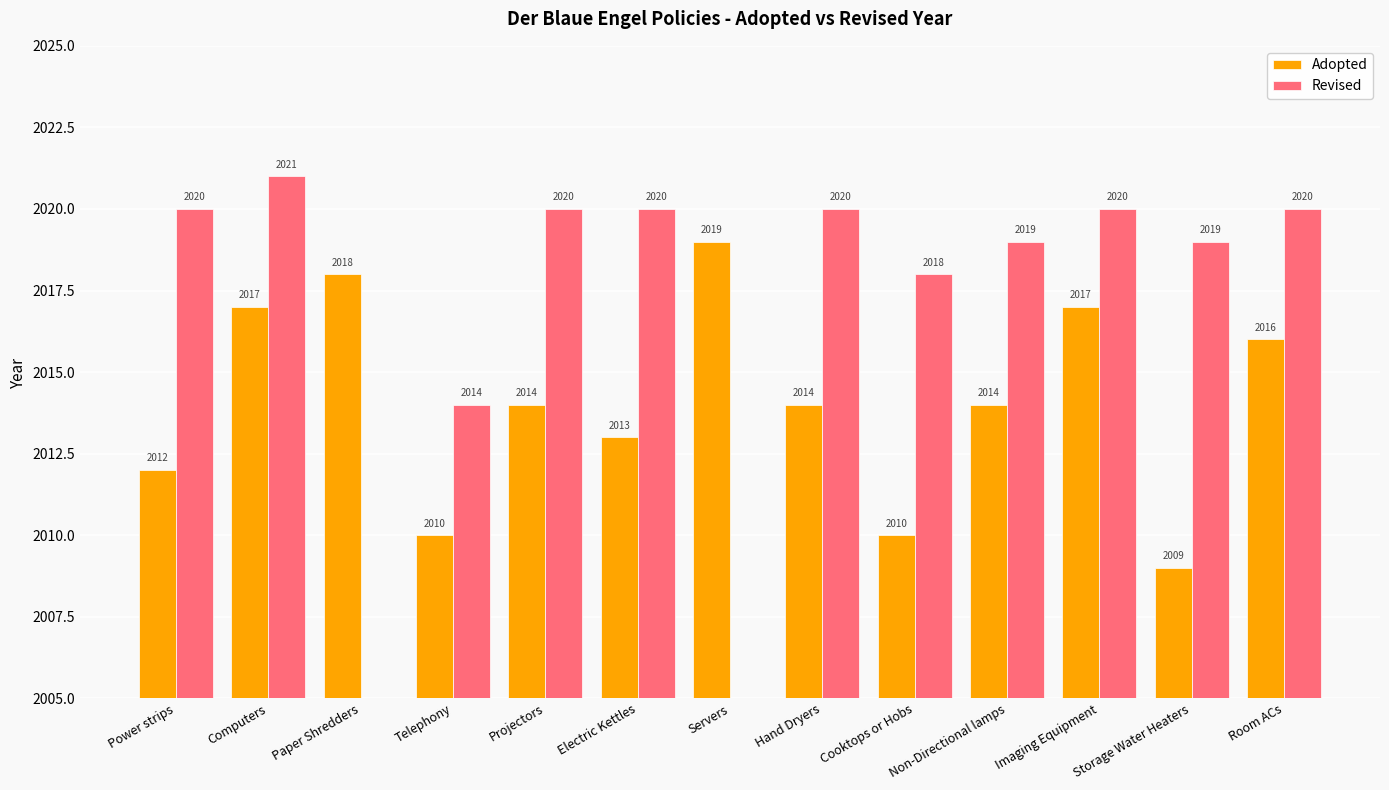

What is the label of the 5th bar from the right?

Cooktops or Hobs